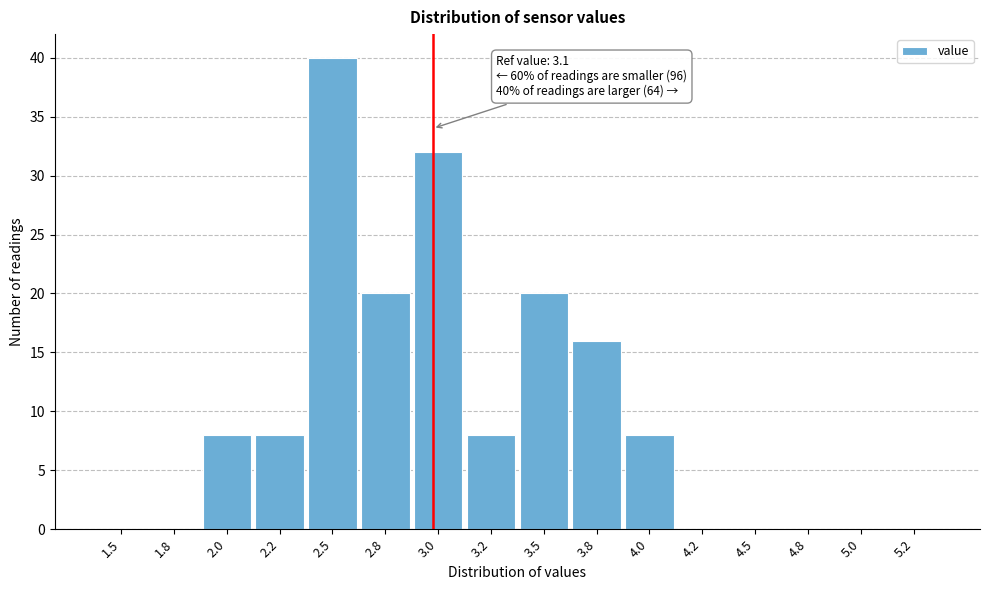

Reading left to right, transcribe all the data shown in this chart.

1.5=0	1.8=0	2.0=8	2.2=8	2.5=40	2.8=20	3.0=32	3.2=8	3.5=20	3.8=16	4.0=8	4.2=0	4.5=0	4.8=0	5.0=0	5.2=0